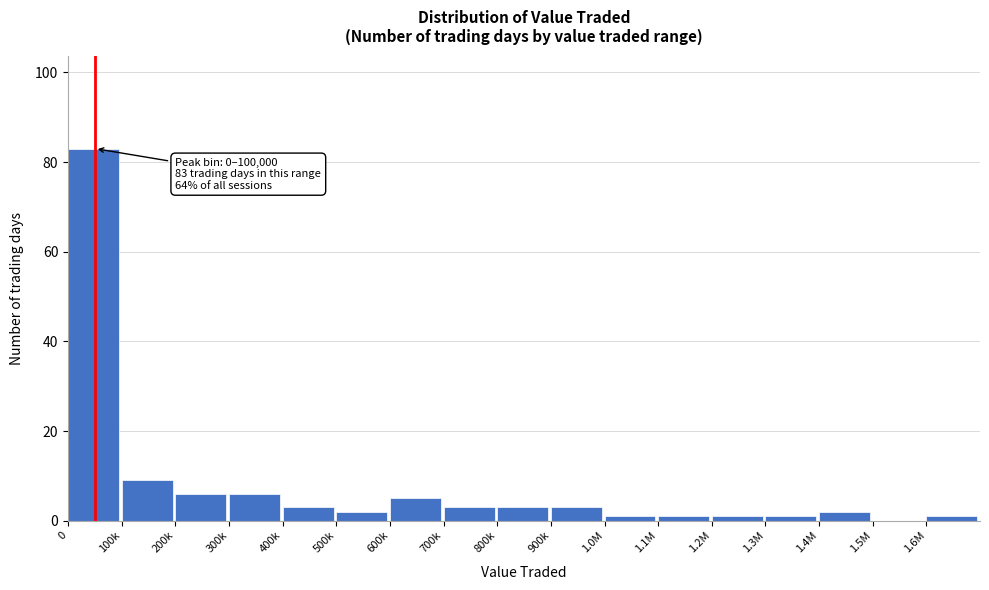

Reading left to right, extract all data points from this chart.

0=83	100k=9	200k=6	300k=6	400k=3	500k=2	600k=5	700k=3	800k=3	900k=3	1.0M=1	1.1M=1	1.2M=1	1.3M=1	1.4M=2	1.5M=0	1.6M=1